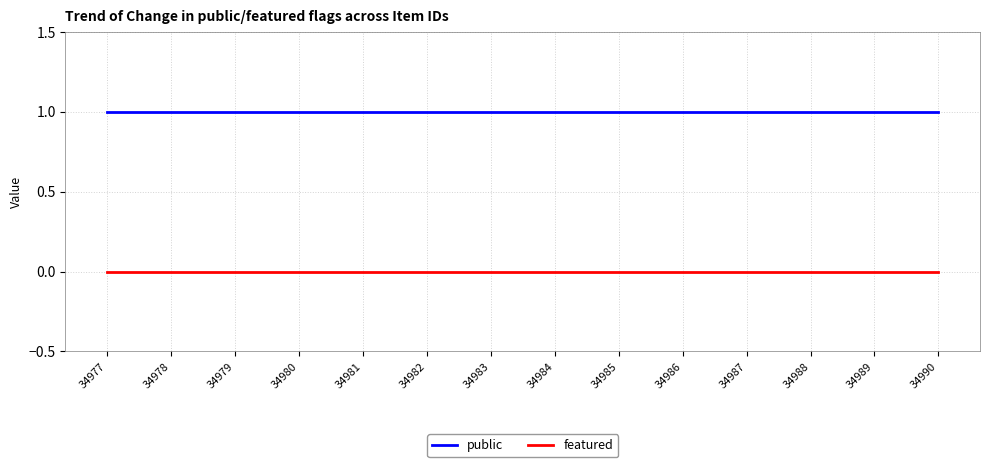

At how many categories does at least one series exceed 0?

14